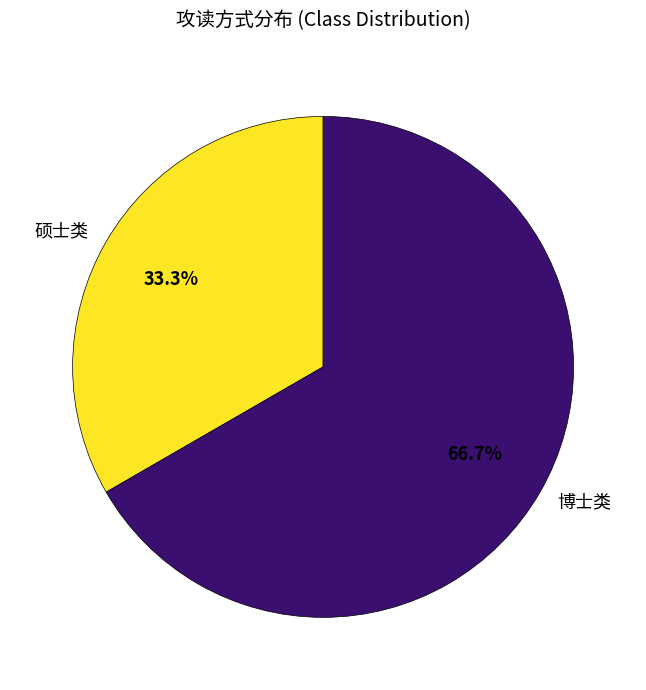

Approximately how many times larger is the value at 硕士类 compared to 博士类?

0.5